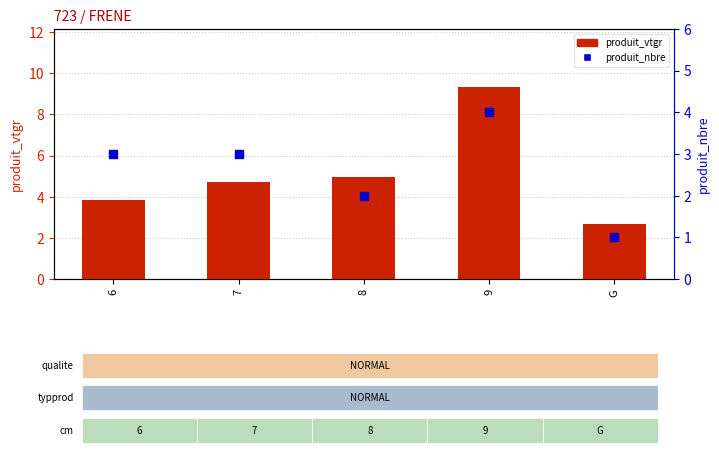

At how many categories does at least one series exceed 8?

1